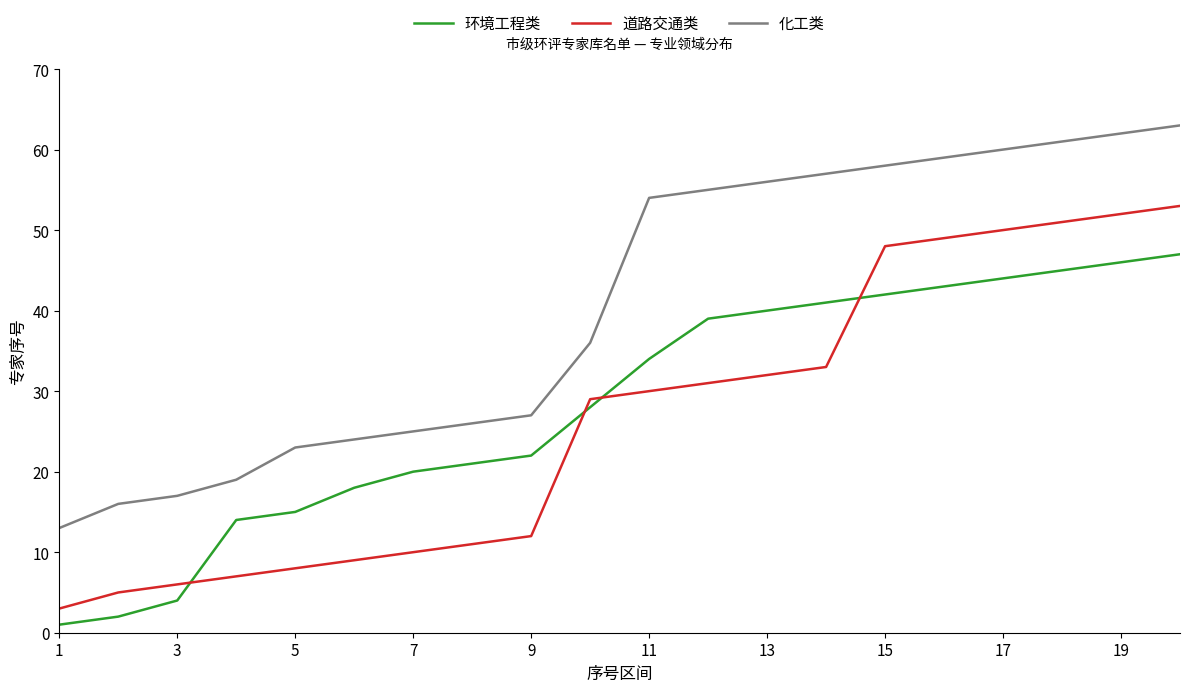

What is the maximum value for 化工类?

63